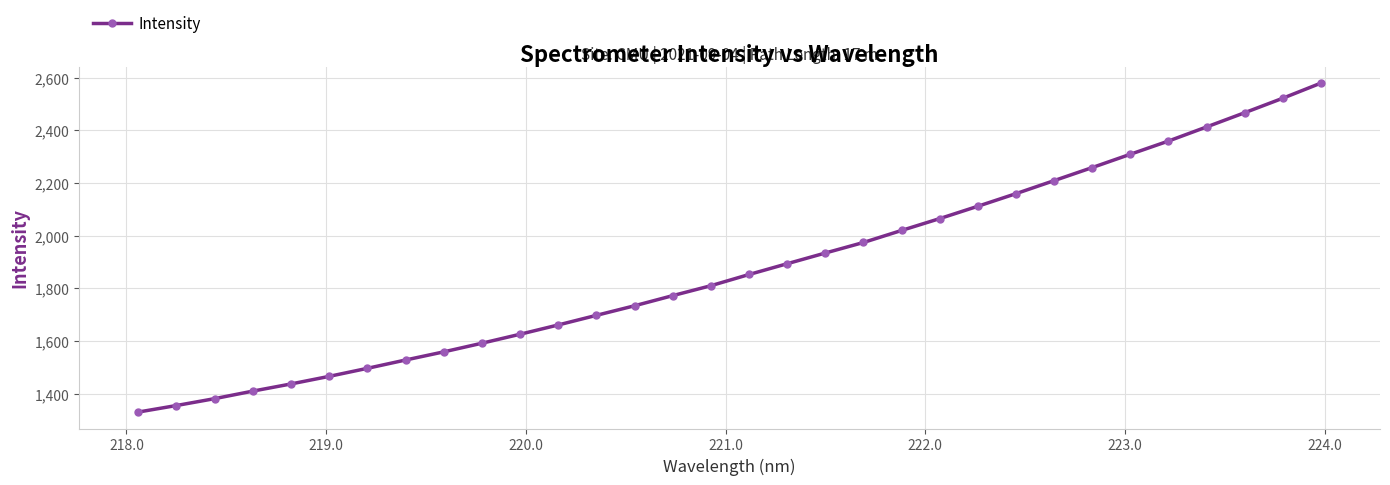

What is the value of the 18th point from the left?

1892.9